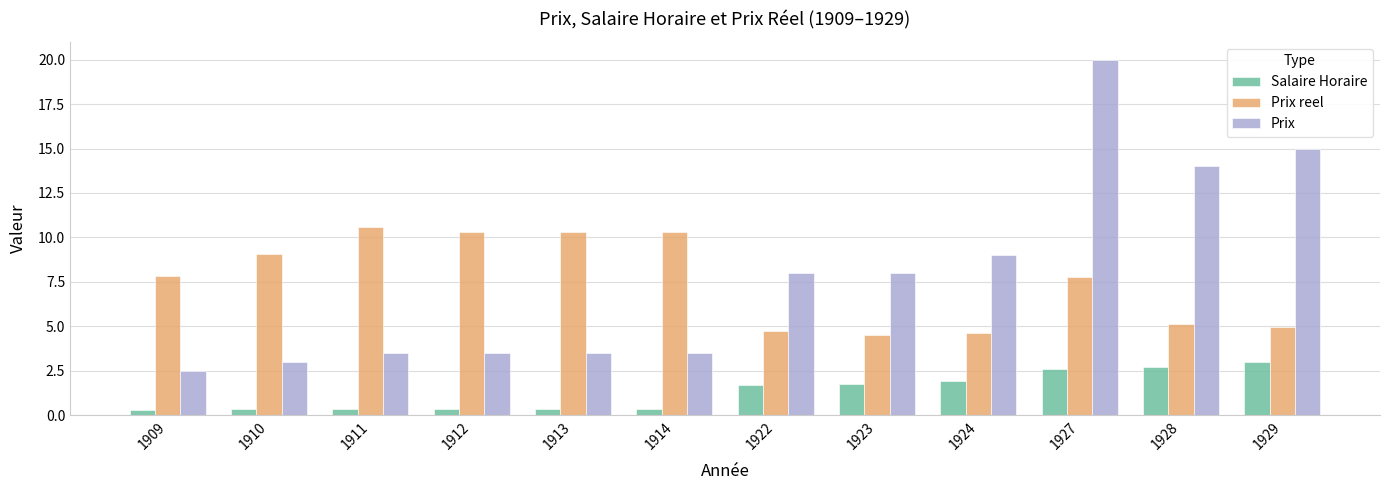

What is the minimum value shown in the chart?

0.3